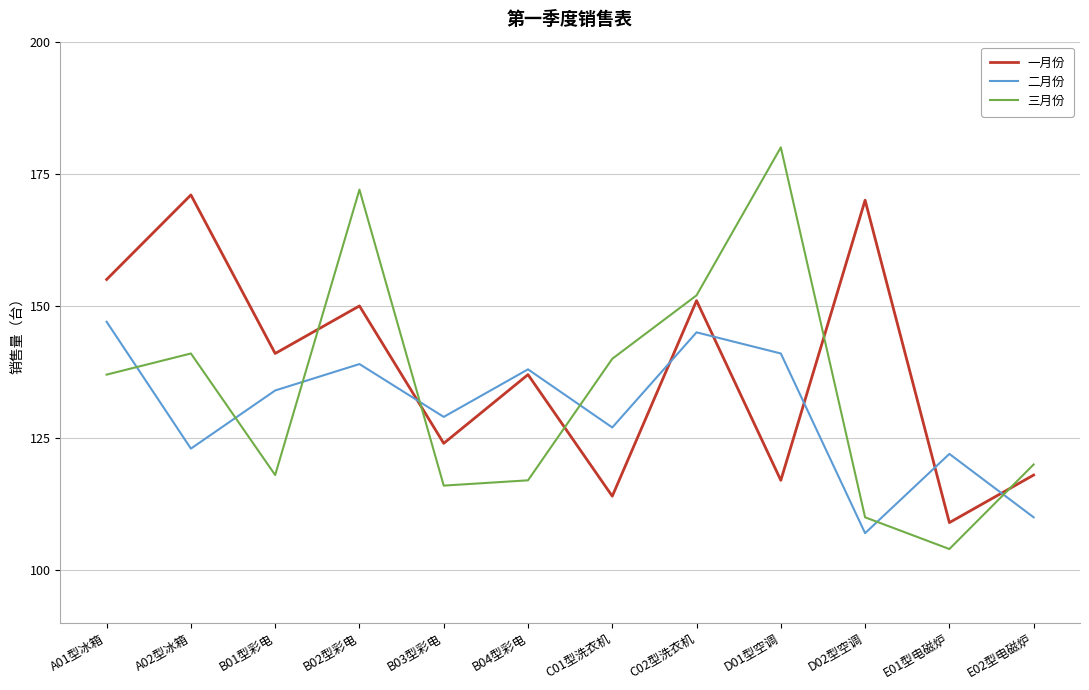

True or false: 三月份 has more than 1 interior local peaks.

True